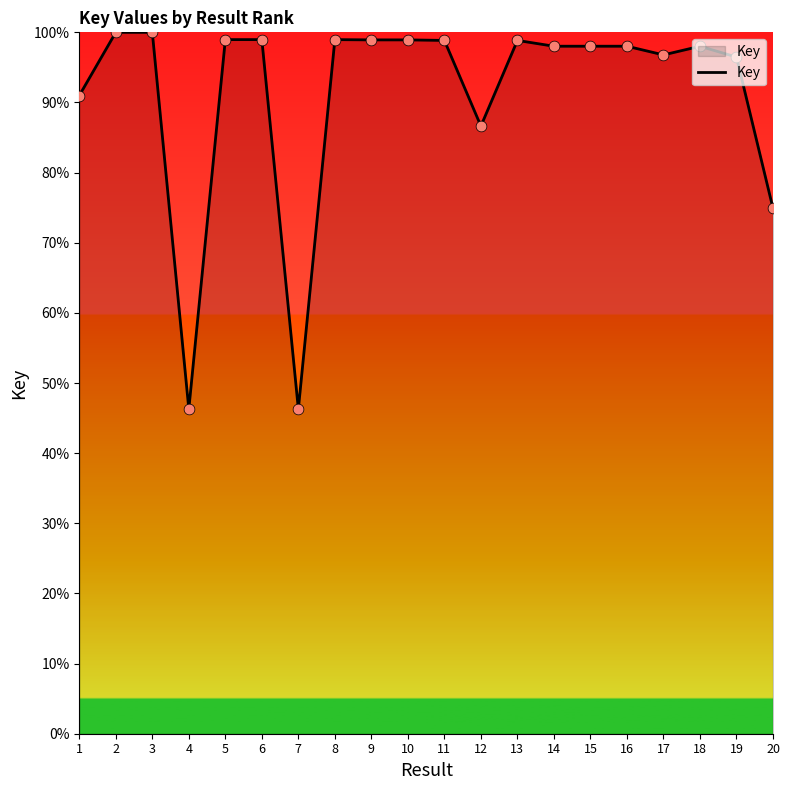

Approximately how many times larger is the value at 8 compared to 13?

1.0